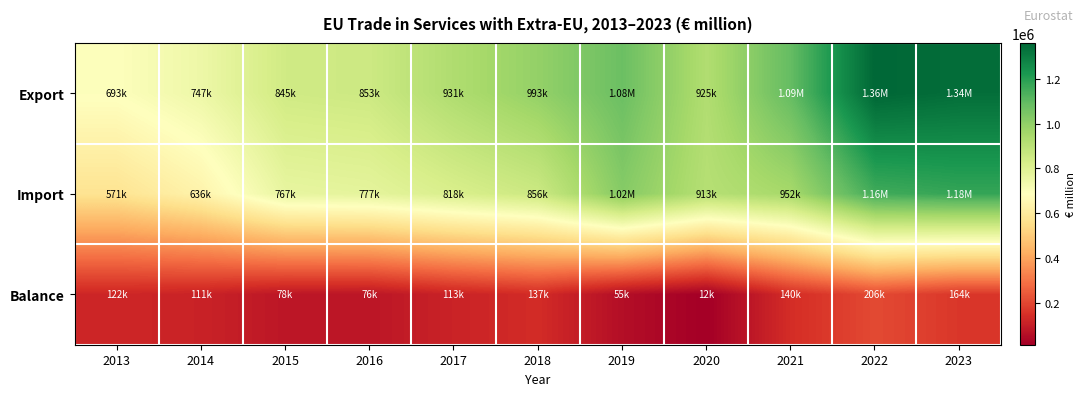

Which label corresponds to the smallest value in the chart?

2020